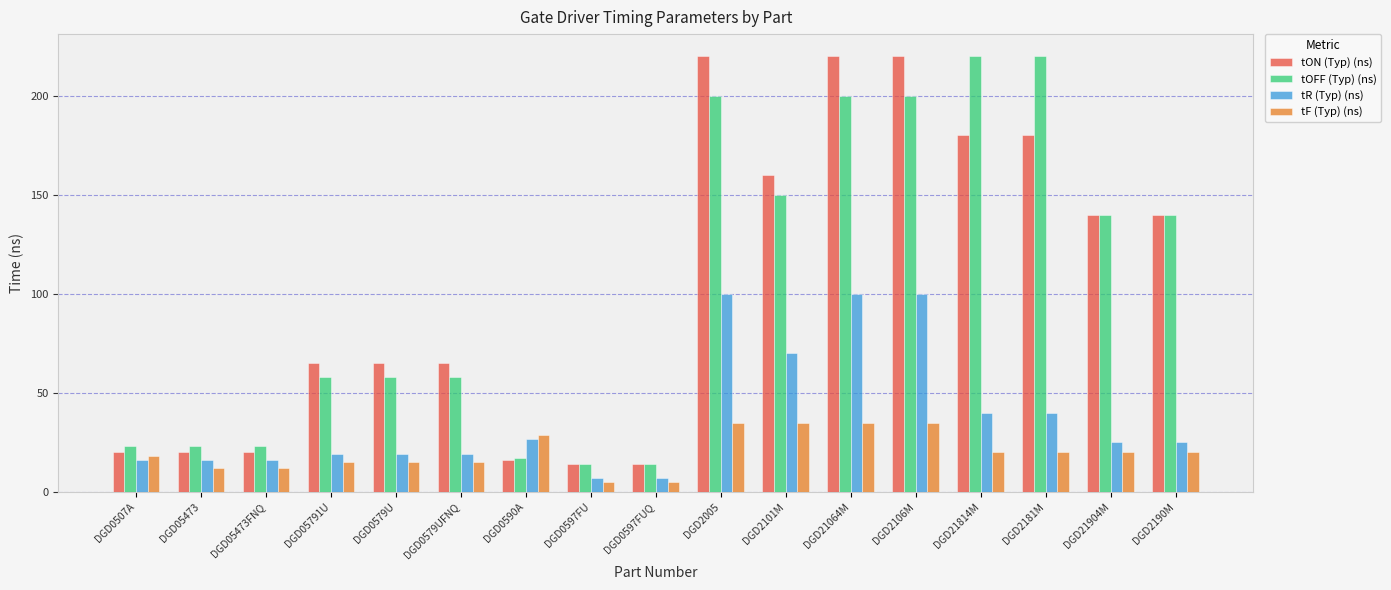

What is the highest value of the tR (Typ) (ns) series?

100